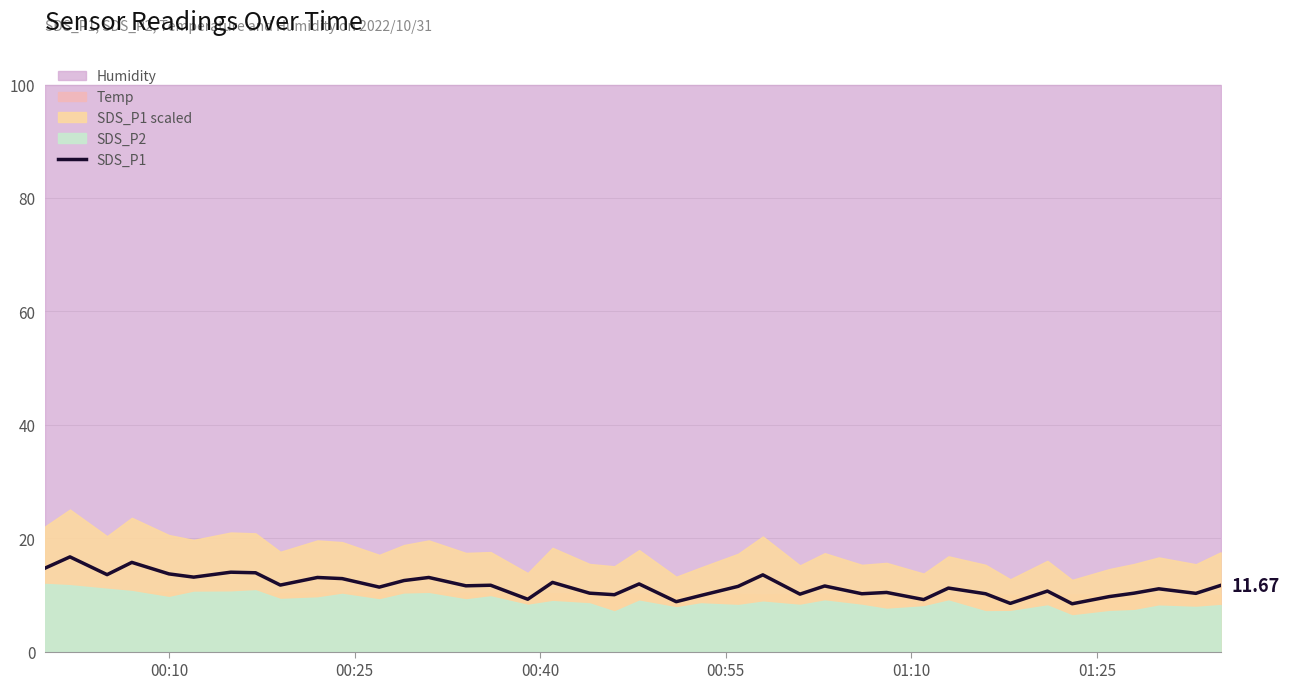

Reading left to right, transcribe all the data shown in this chart.

14.7	16.7	13.6	15.7	13.7	13.1	14.0	13.9	11.7	13.1	12.9	11.4	12.5	13.1	11.6	11.7	9.2	12.2	10.3	10.0	11.9	8.8	9.9	11.5	13.5	10.1	11.6	10.2	10.4	9.2	11.2	10.2	8.5	10.7	8.4	9.7	10.3	11.1	10.3	11.7